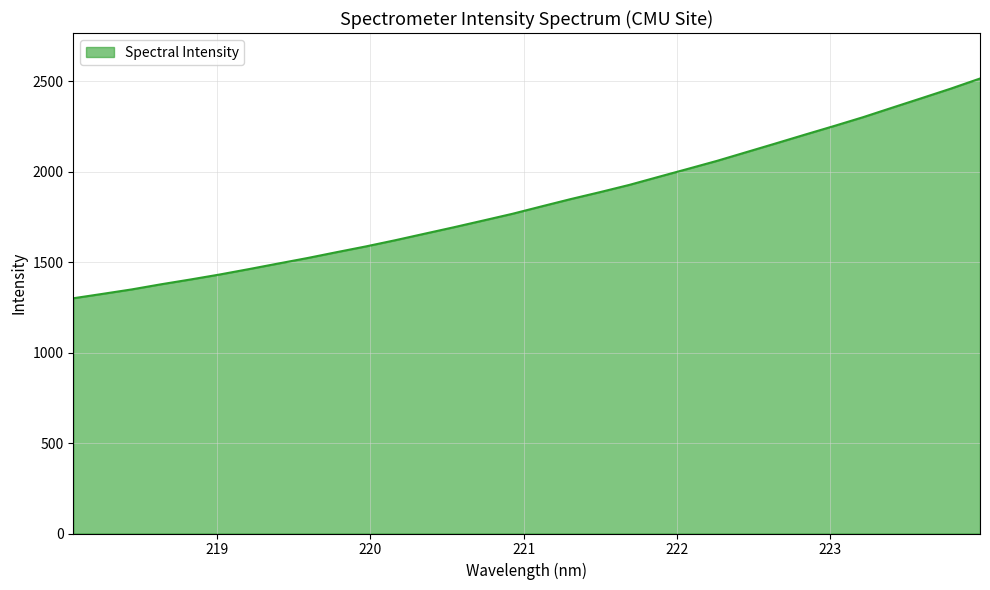

How many lines are shown in the chart?

1